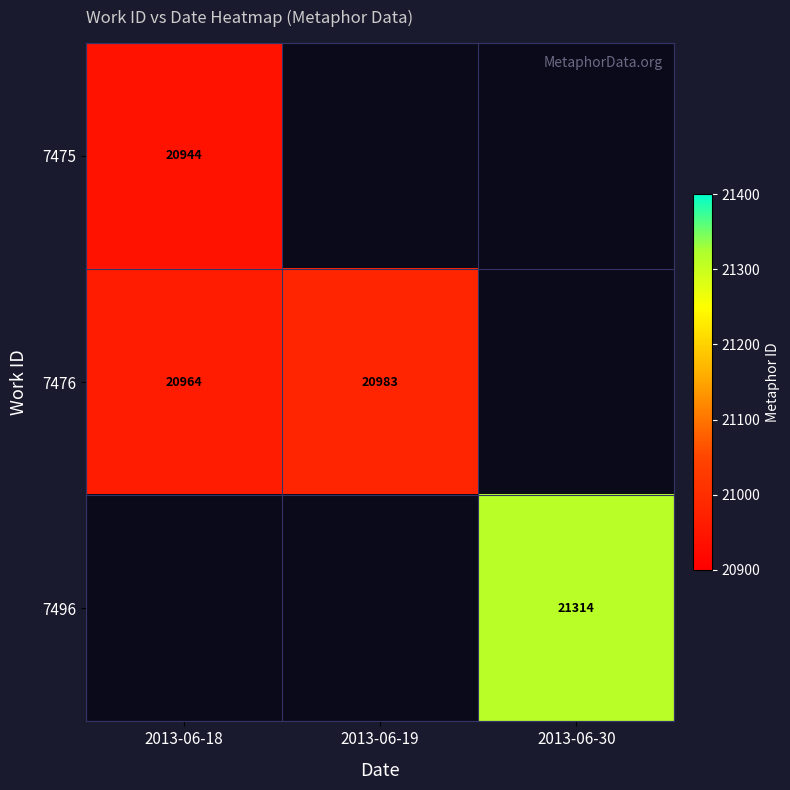

The 7476 series shows 20983 at 2013-06-19. True or false?

True